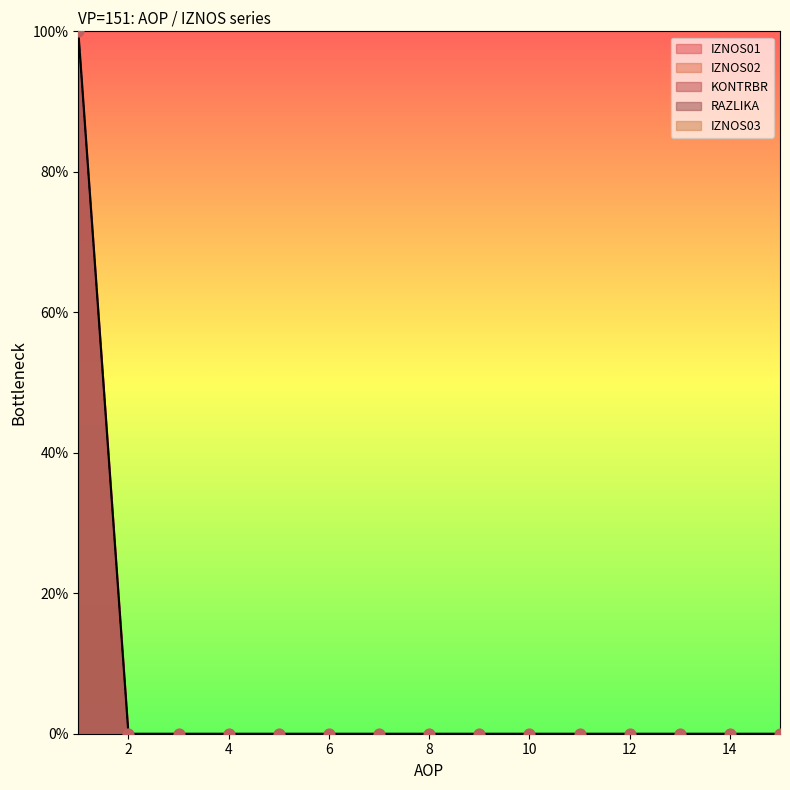

Which series reaches the minimum Y coordinate?

IZNOS01